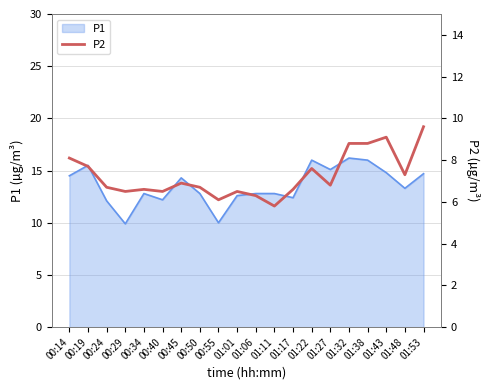

Which has a higher value, 01:06 or 01:11?

01:06